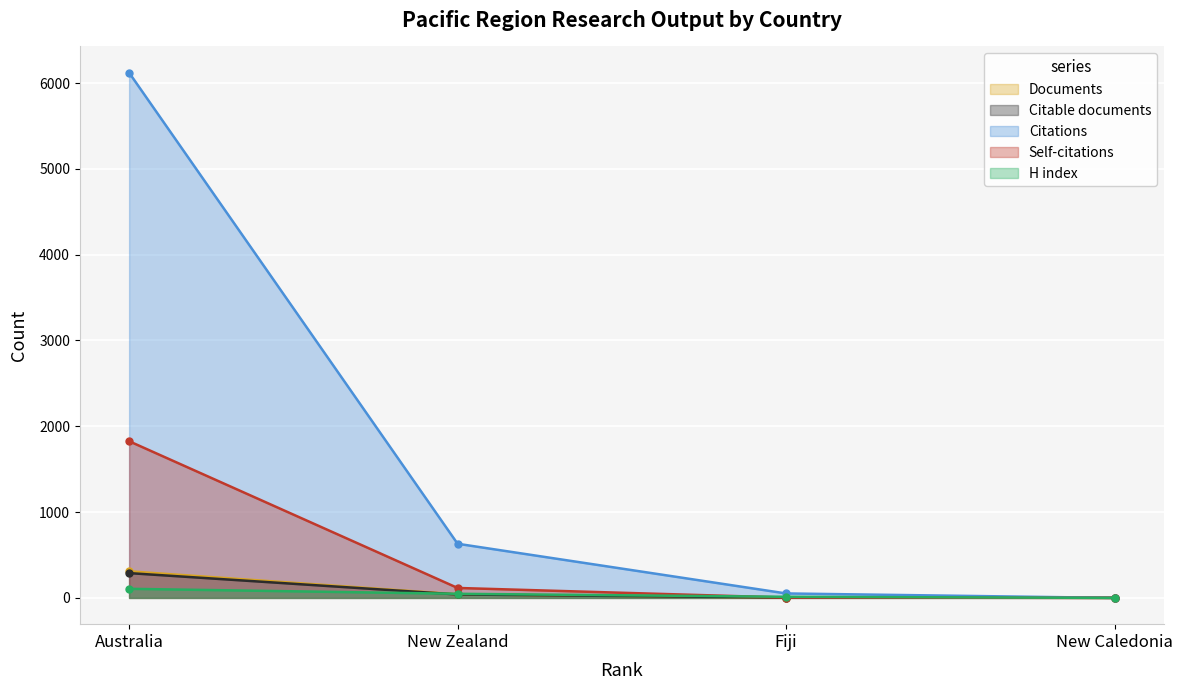

True or false: Documents and Self-citations cross at least once.

False